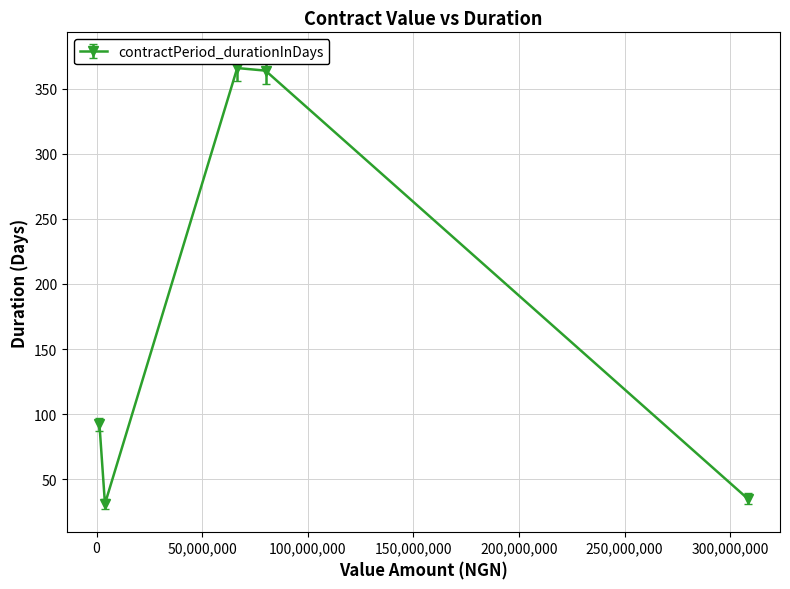

What is the sum of all values?

888